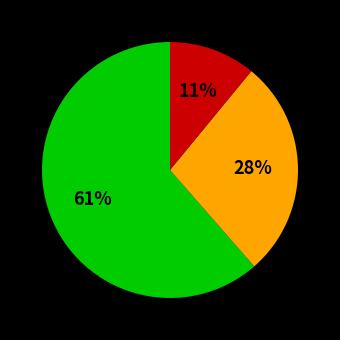

Is there a majority slice in this chart?

Yes